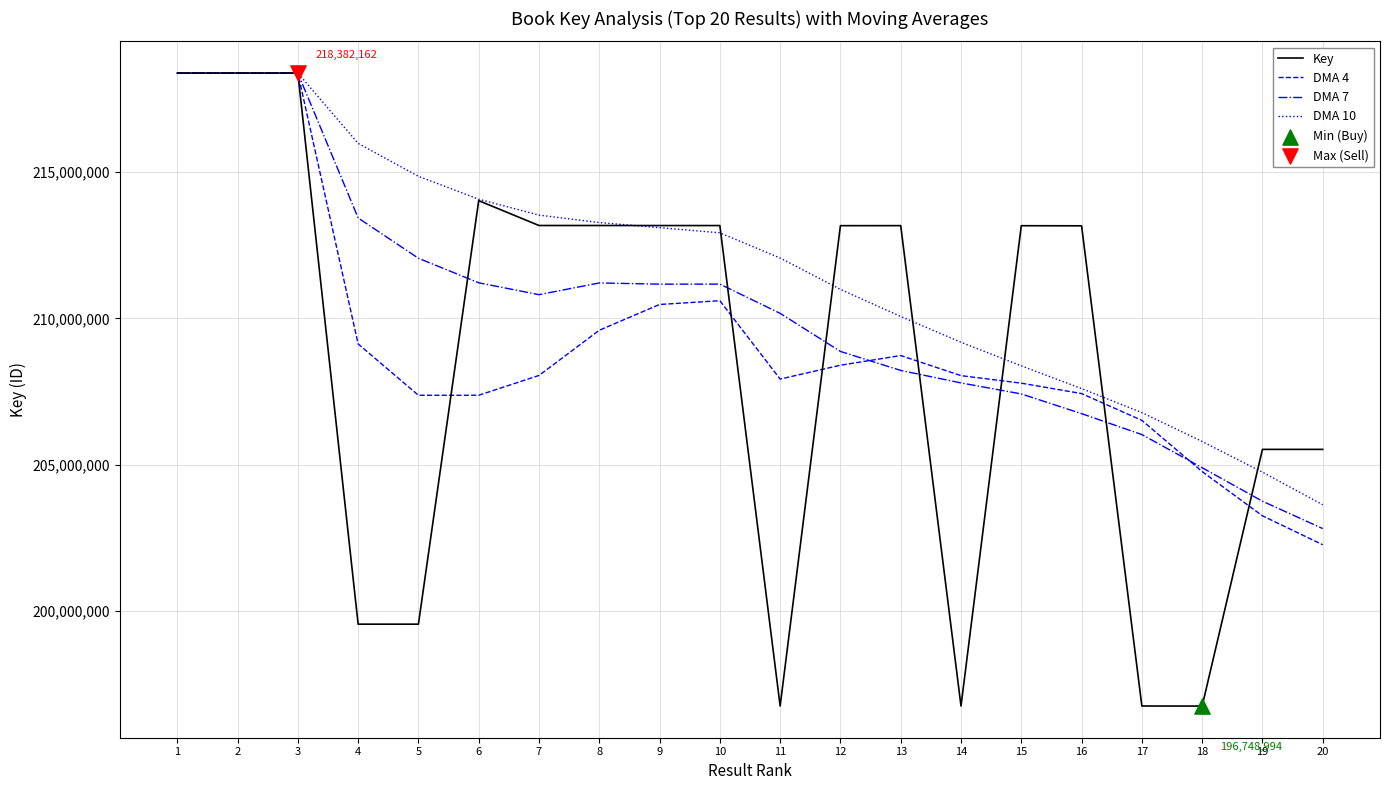

What is the spread (max minus min) of values at 15?

5748301